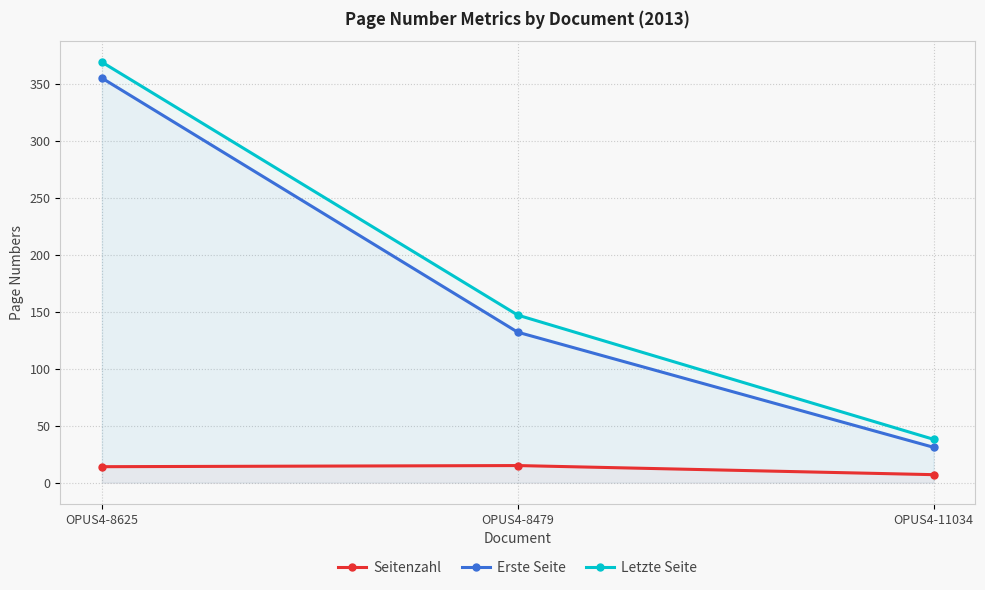

Which series has the largest range (max minus min)?

Letzte Seite